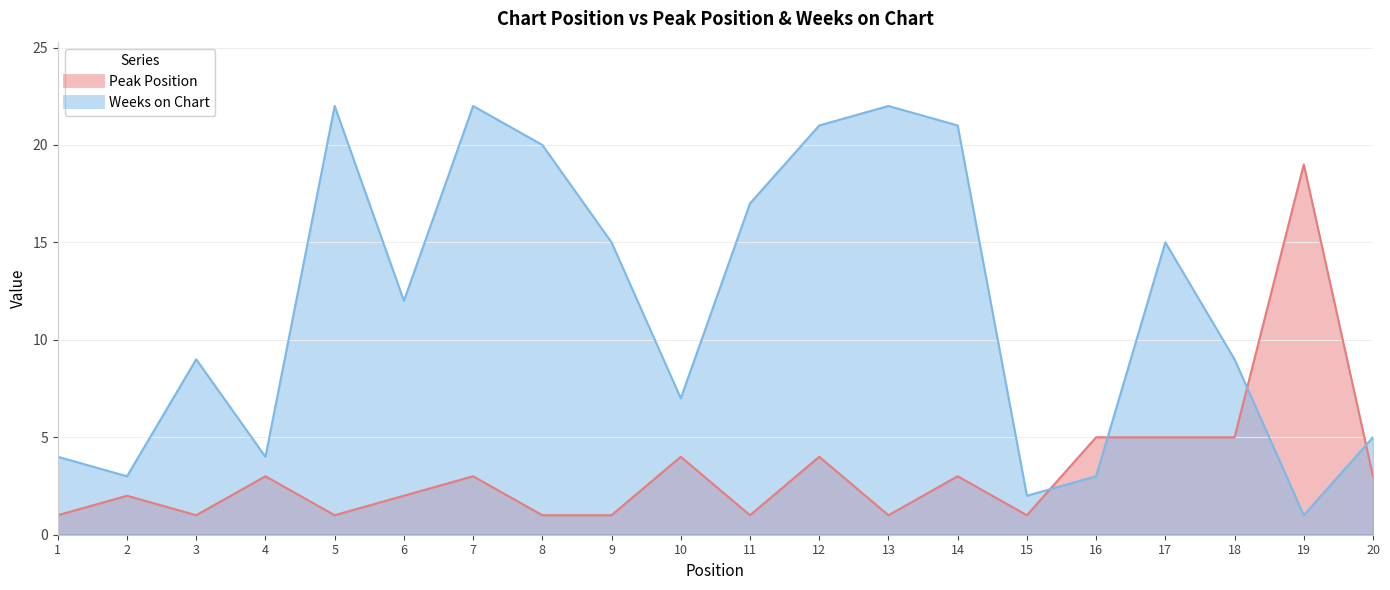

What is the sum of the Peak Position values at 13 and 5?

2